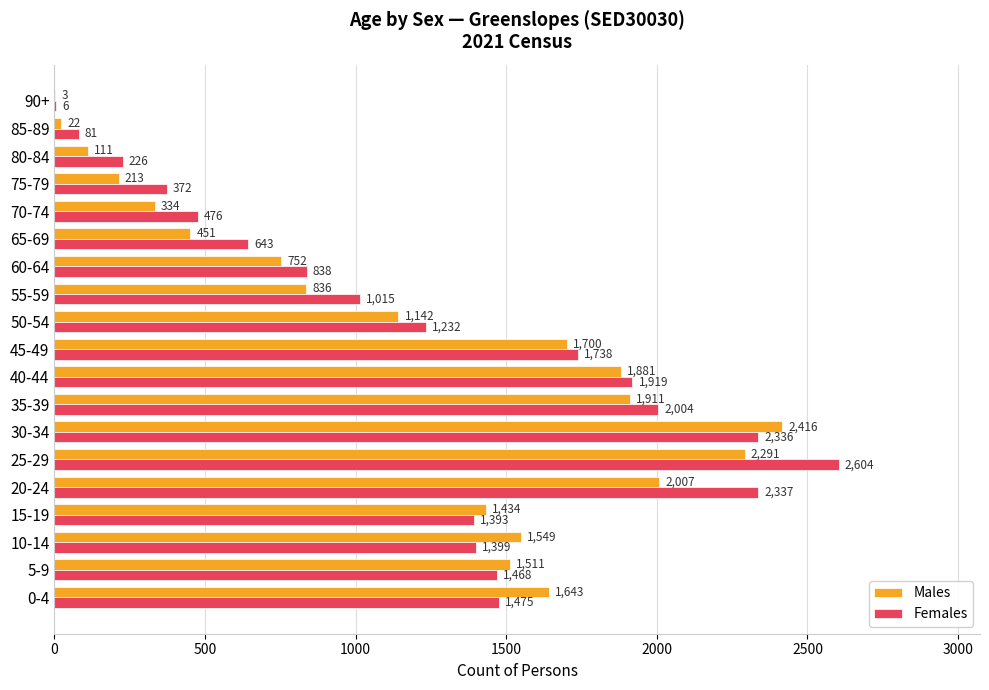

What is the sum of all Males values?

22207